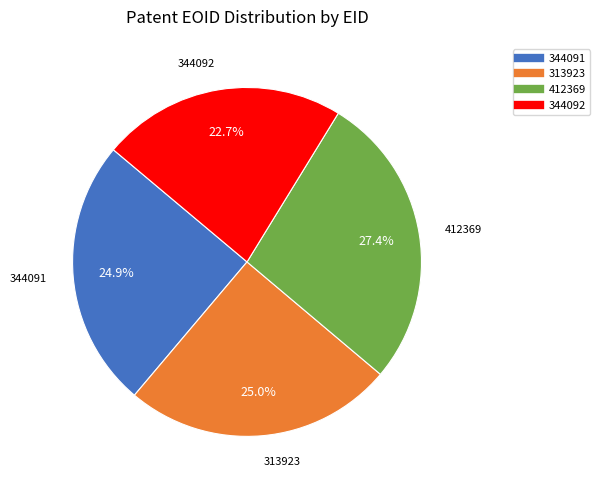

To the nearest percent, what is the average slice percentage?

25%